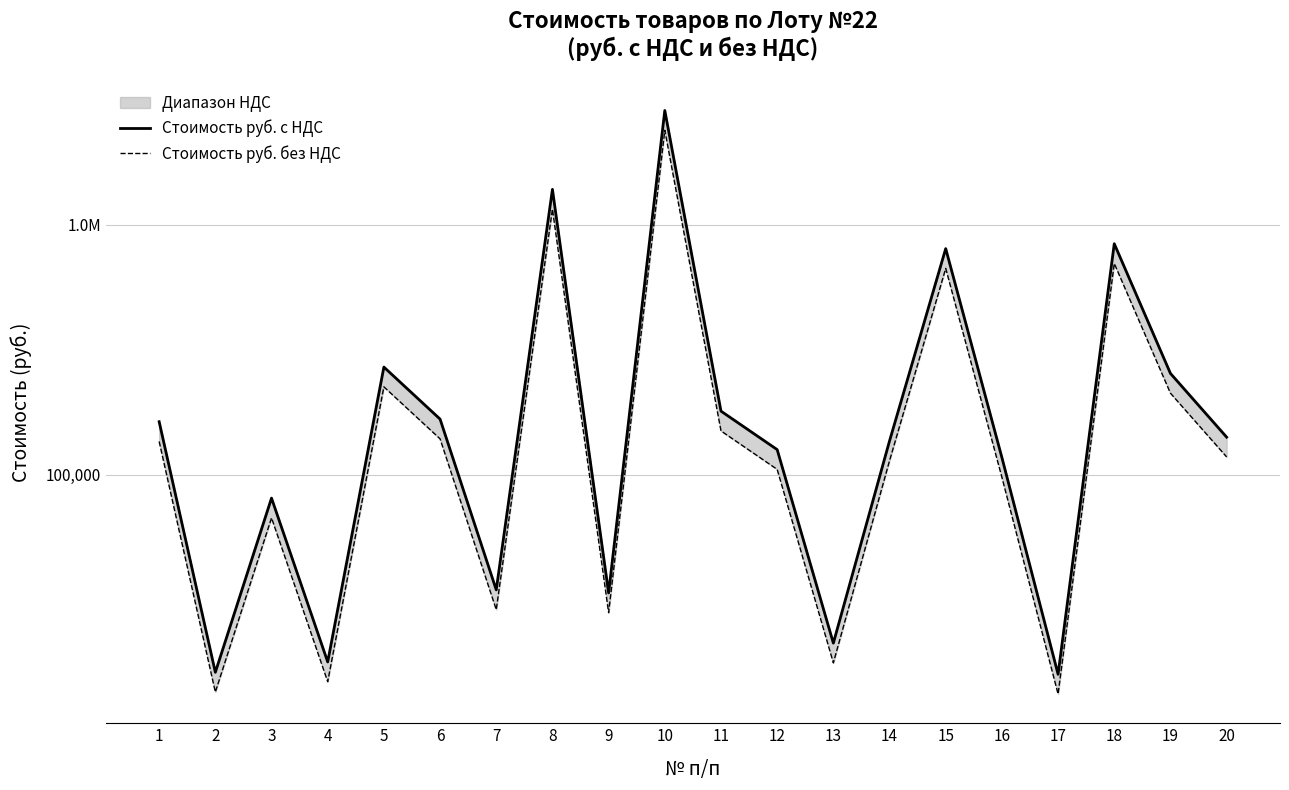

In Стоимость руб. с НДС, how many points are lower than both neighbors (excluding endpoints)?

6